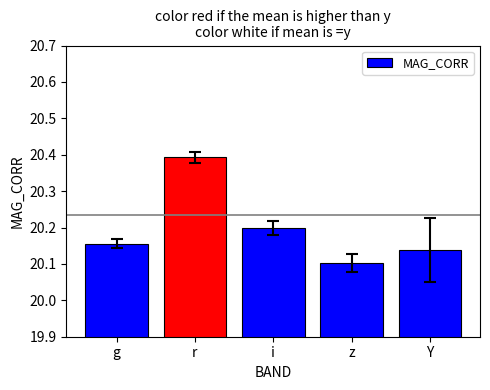

True or false: the data shows 20.2 at i.

True